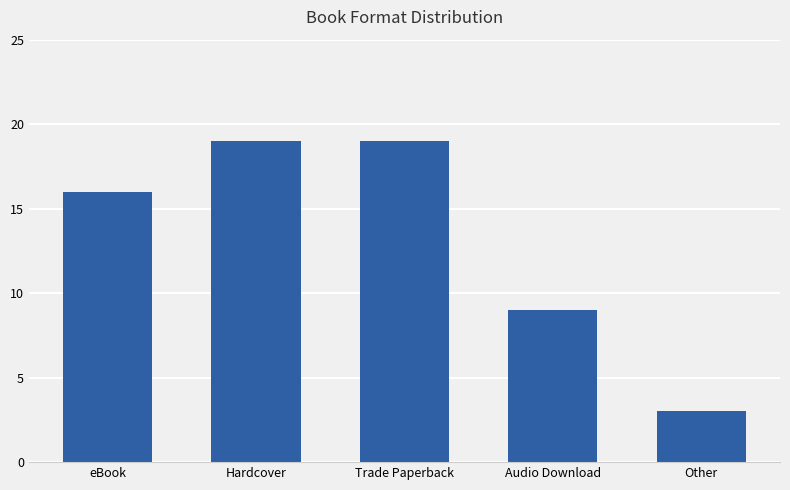

What is the average value?

13